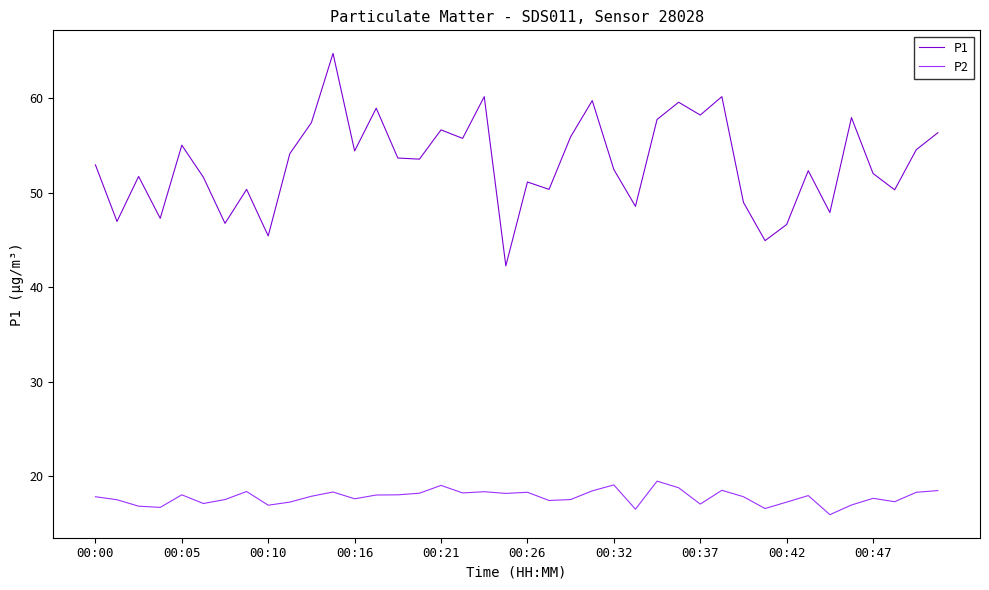

Which series has the largest range (max minus min)?

P1